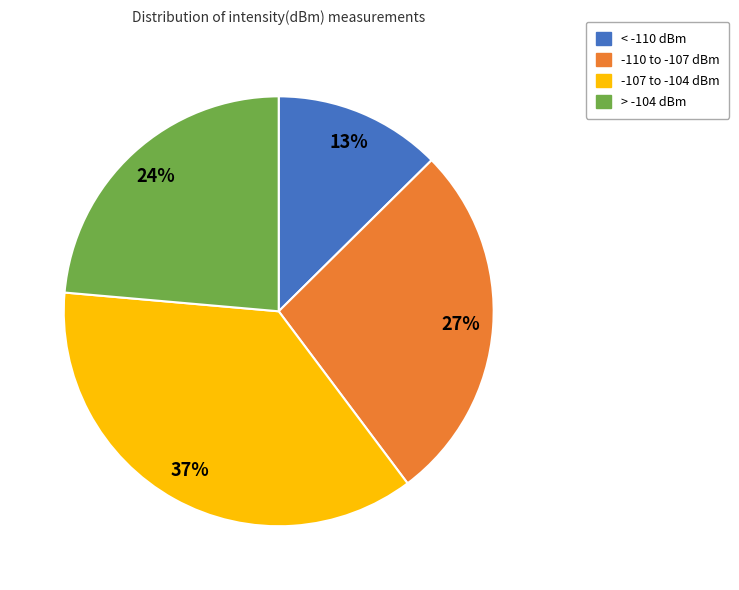

Between -110 to -107 dBm and < -110 dBm, which is larger?

-110 to -107 dBm